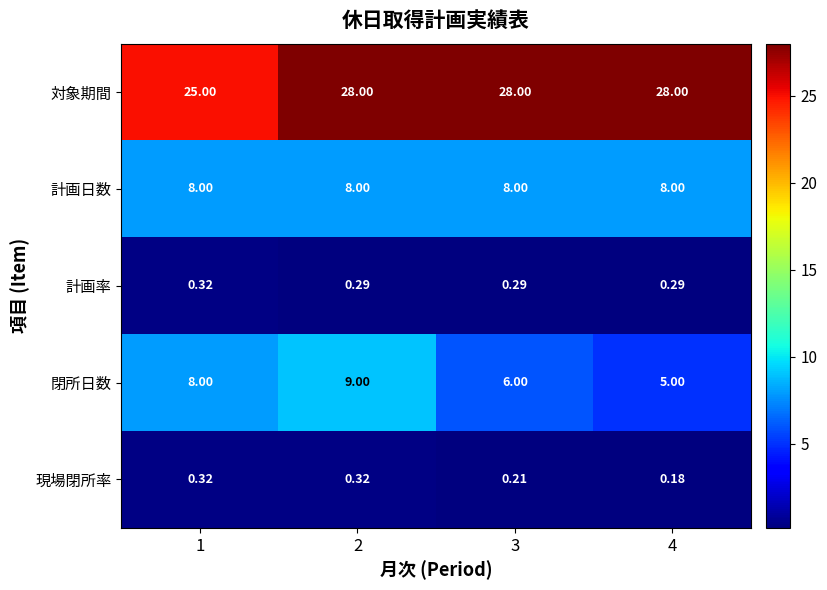

Which series has the largest total across all categories?

対象期間